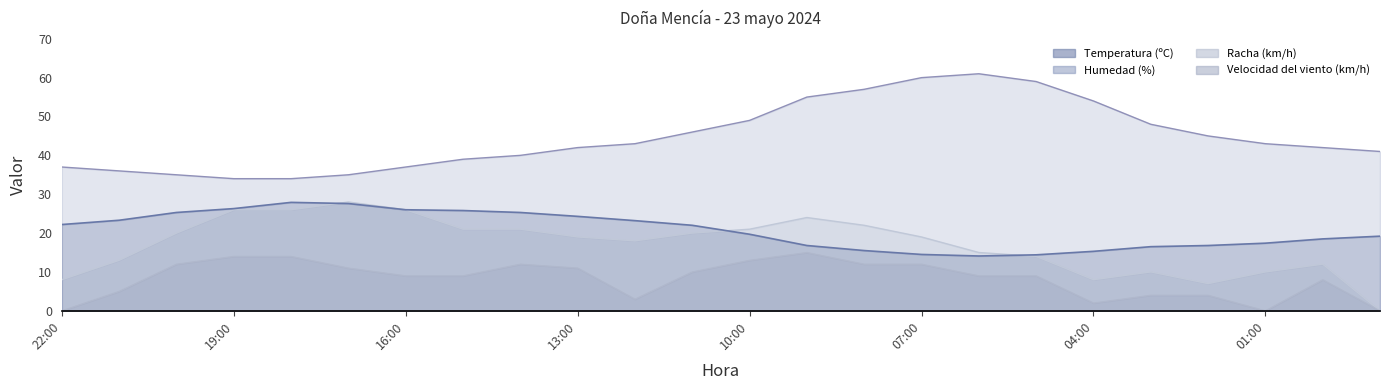

What is the greatest value displayed?

61.0